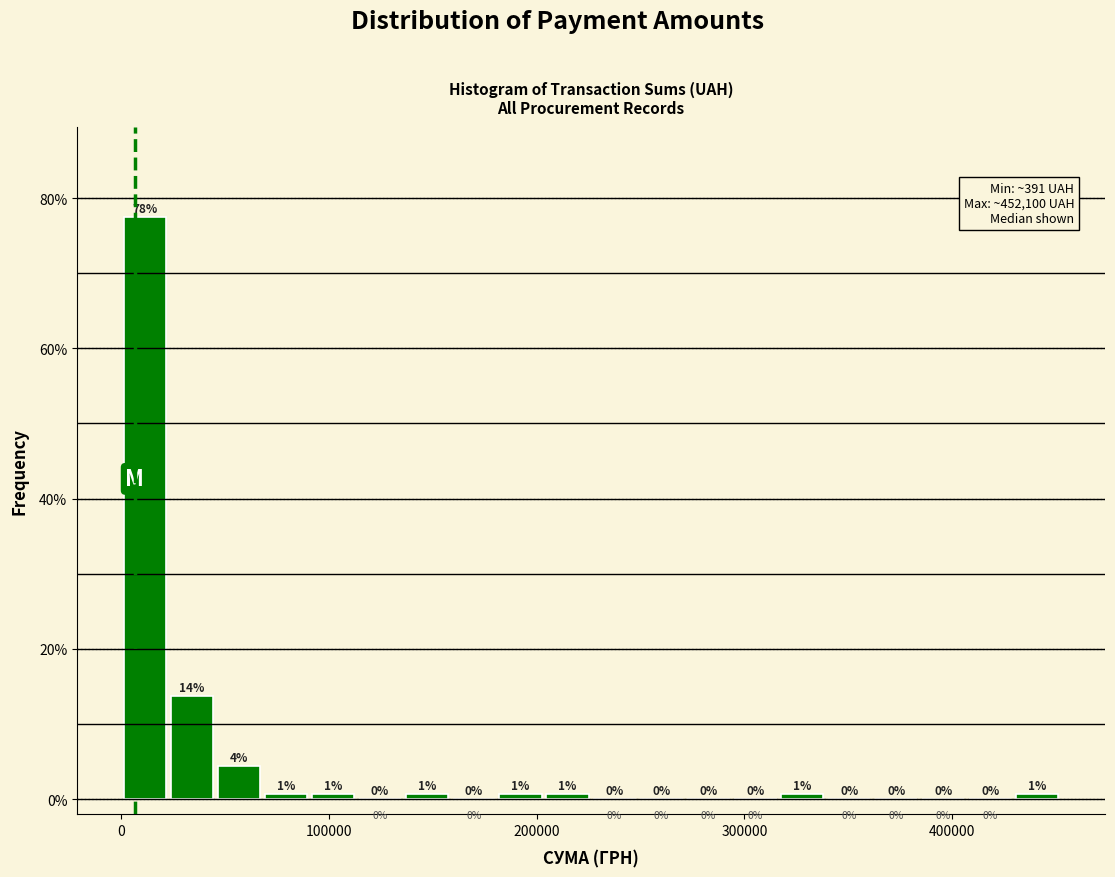

Around what value on the x-axis is the tallest bar? Give the approximate position of its centre, as read against the axis.

10000